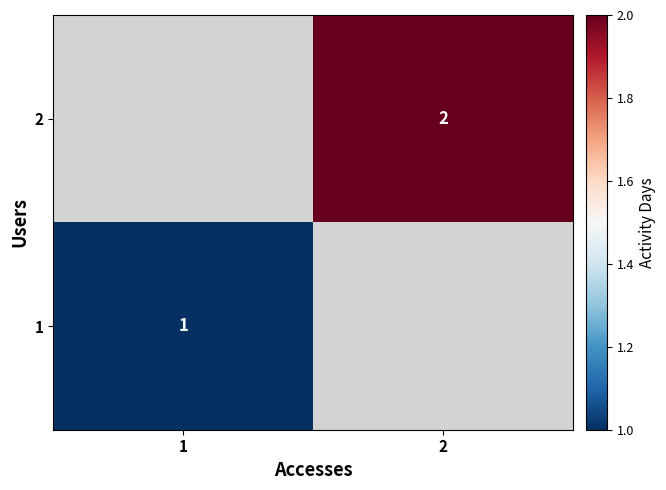

Is it true that 2 equals 2 at 2?

True